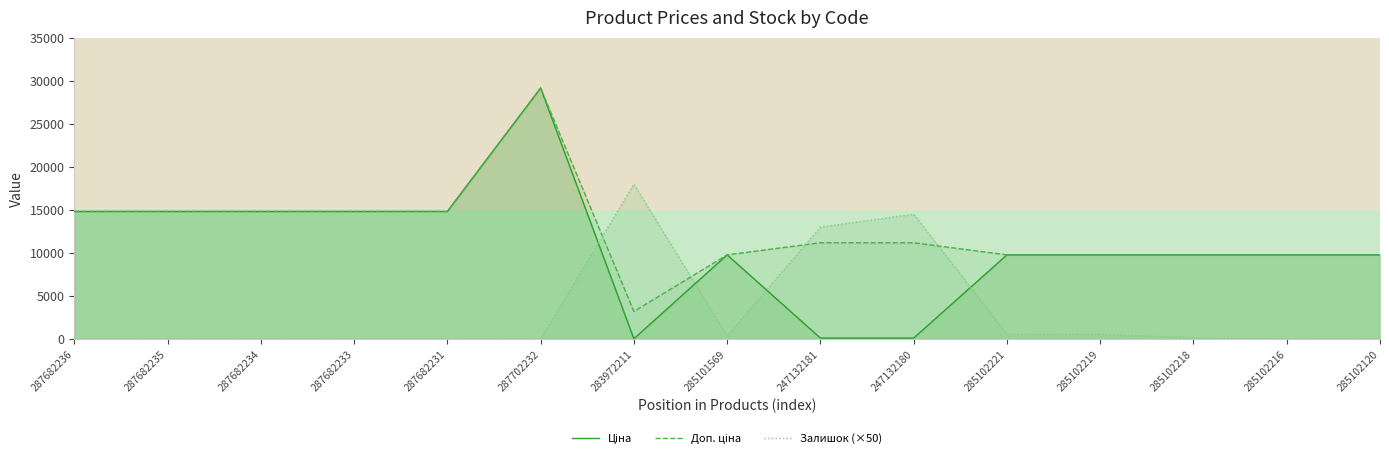

List the labels in order of Залишок (×50) value, largest first.

283972211, 247132180, 247132181, 285102221, 285102219, 285101569, 285102218, 287682236, 287682235, 287682234, 287682233, 287682231, 287702232, 285102216, 285102120